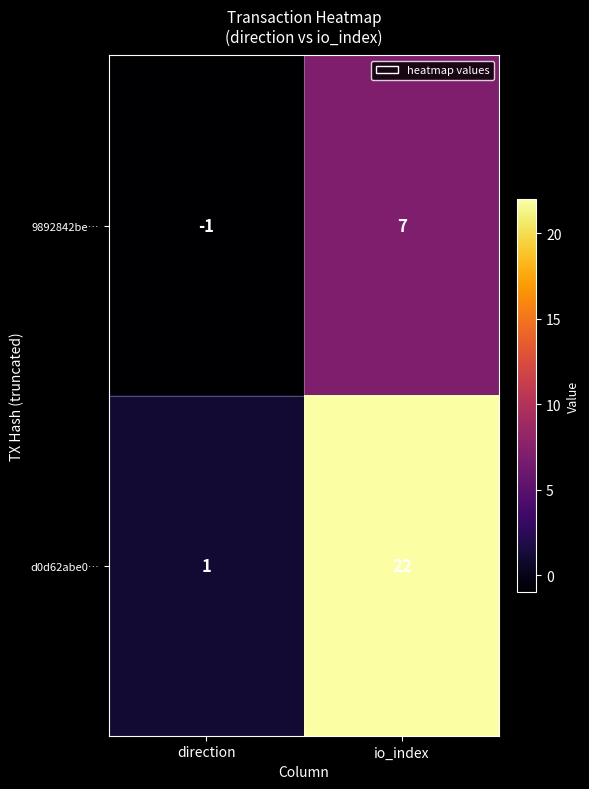

What is the difference between the 9892842be… values at direction and io_index?

8